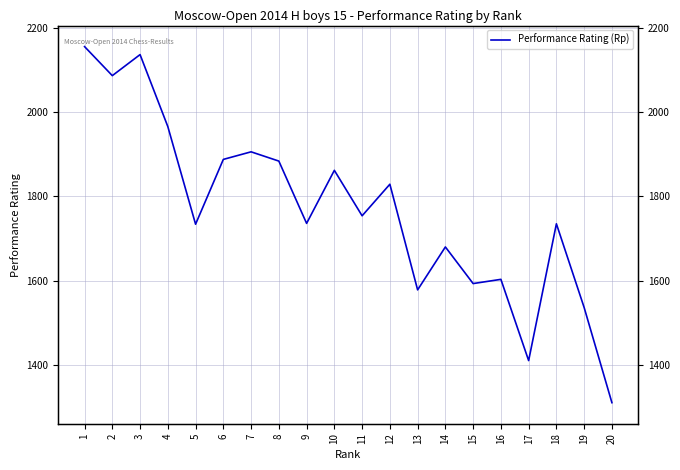

How many points are higher than both their immediate neighbors (excluding endpoints)?

7